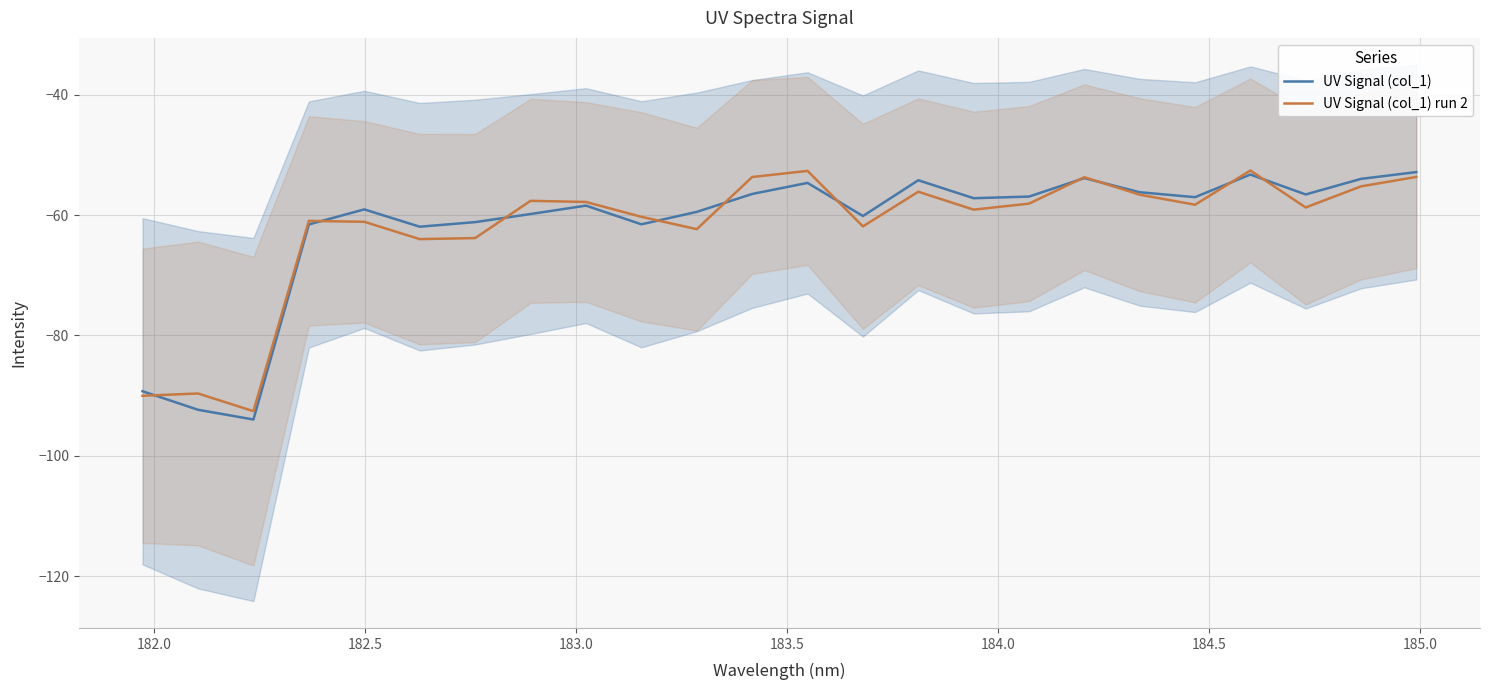

Is the value of UV Signal (col_1) run 2 at 10 greater than the value of UV Signal (col_1) at 18?

No